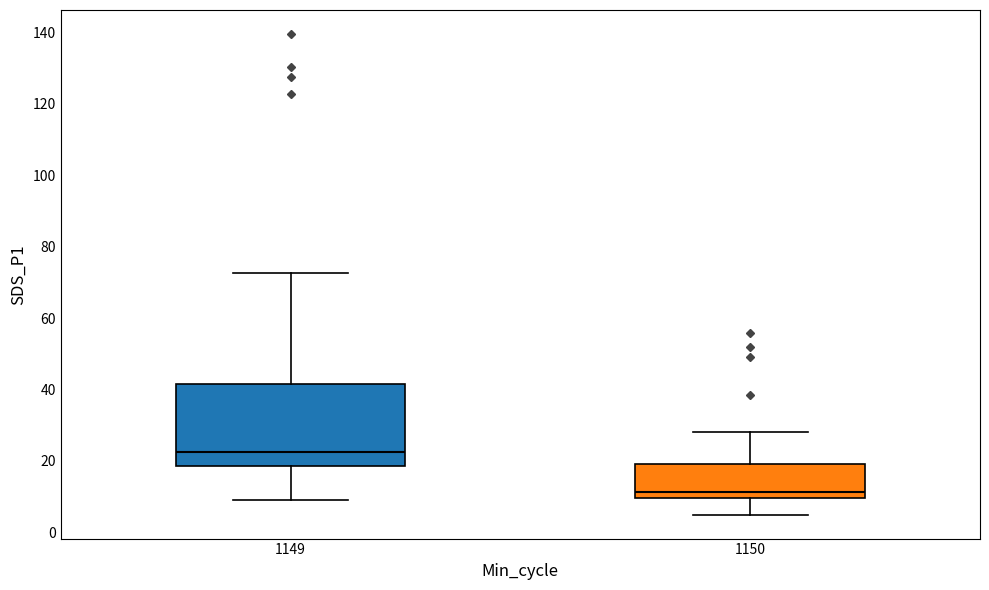

Which box's median line is the lowest?

1150